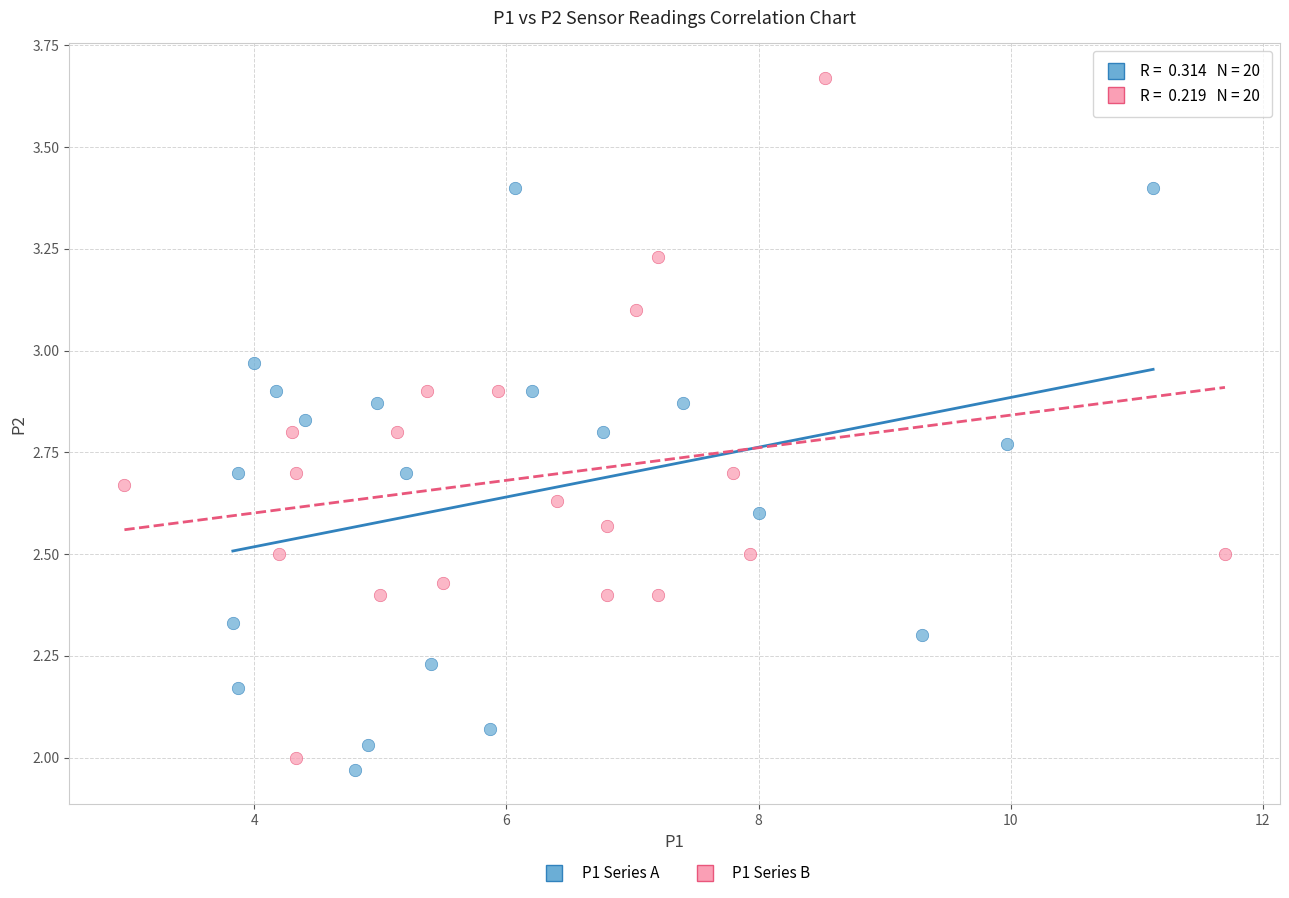

Which series has the largest Y range (max minus min)?

P1 Series B